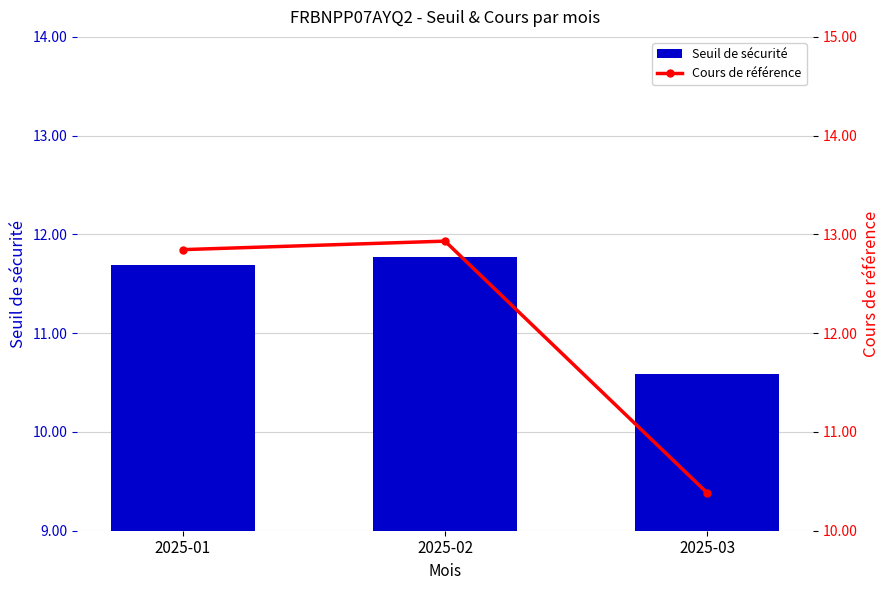

How many distinct data groups are displayed?

2